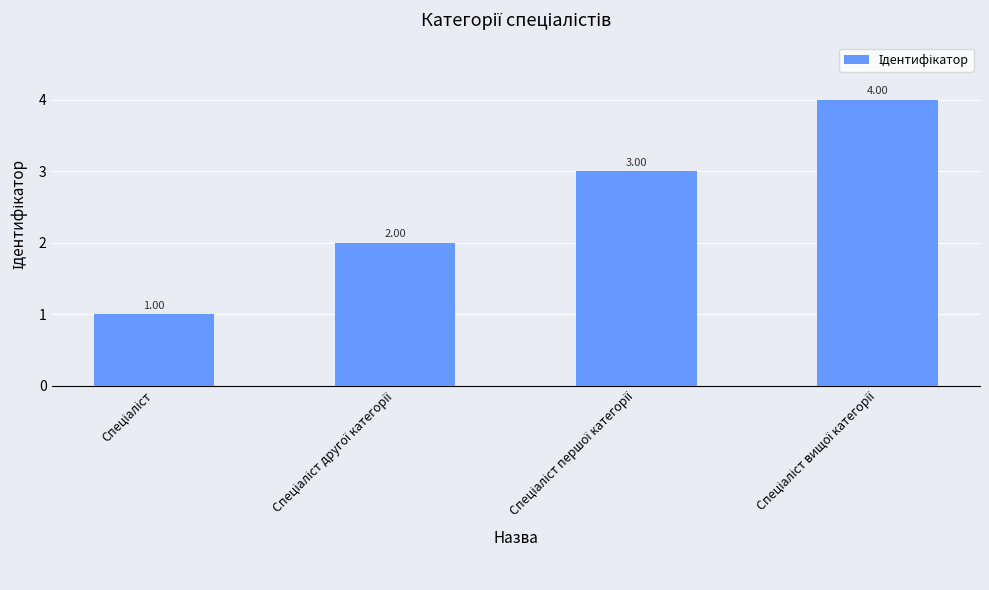

What is the sum of all values?

10